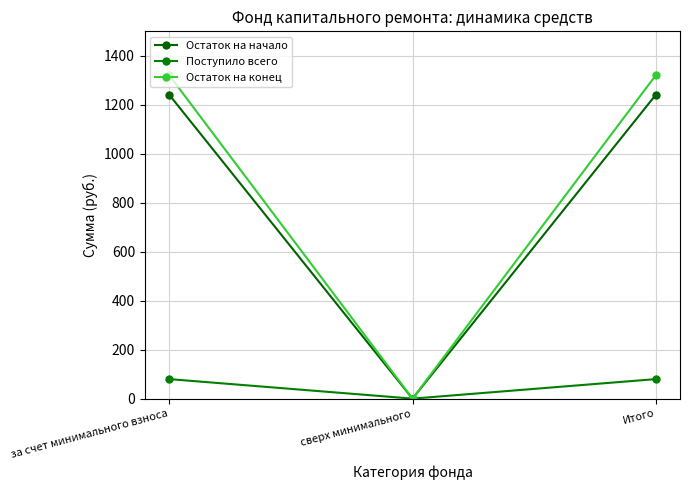

Rank the series by their maximum value, from lowest to highest.

Поступило всего, Остаток на начало, Остаток на конец